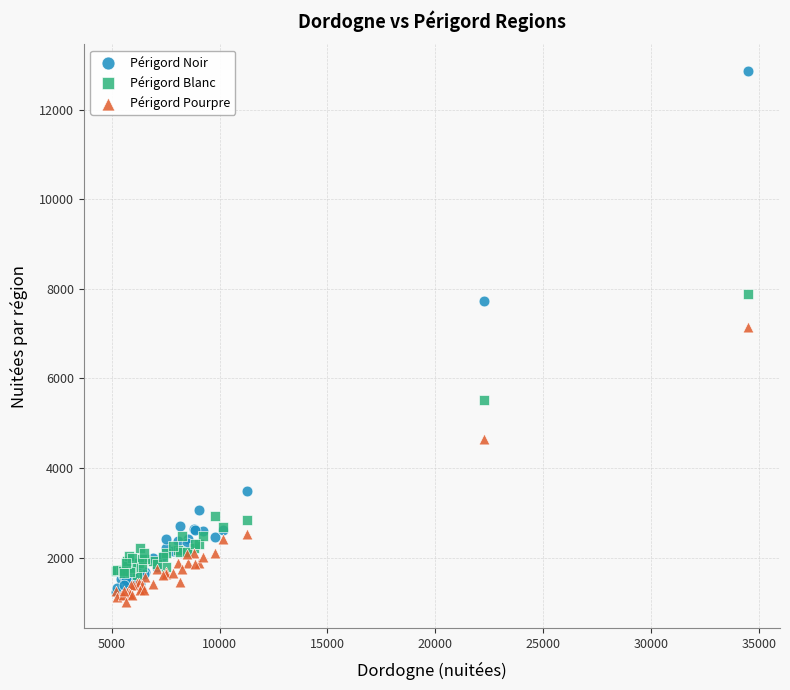

Which series contains the highest Y value?

Périgord Noir